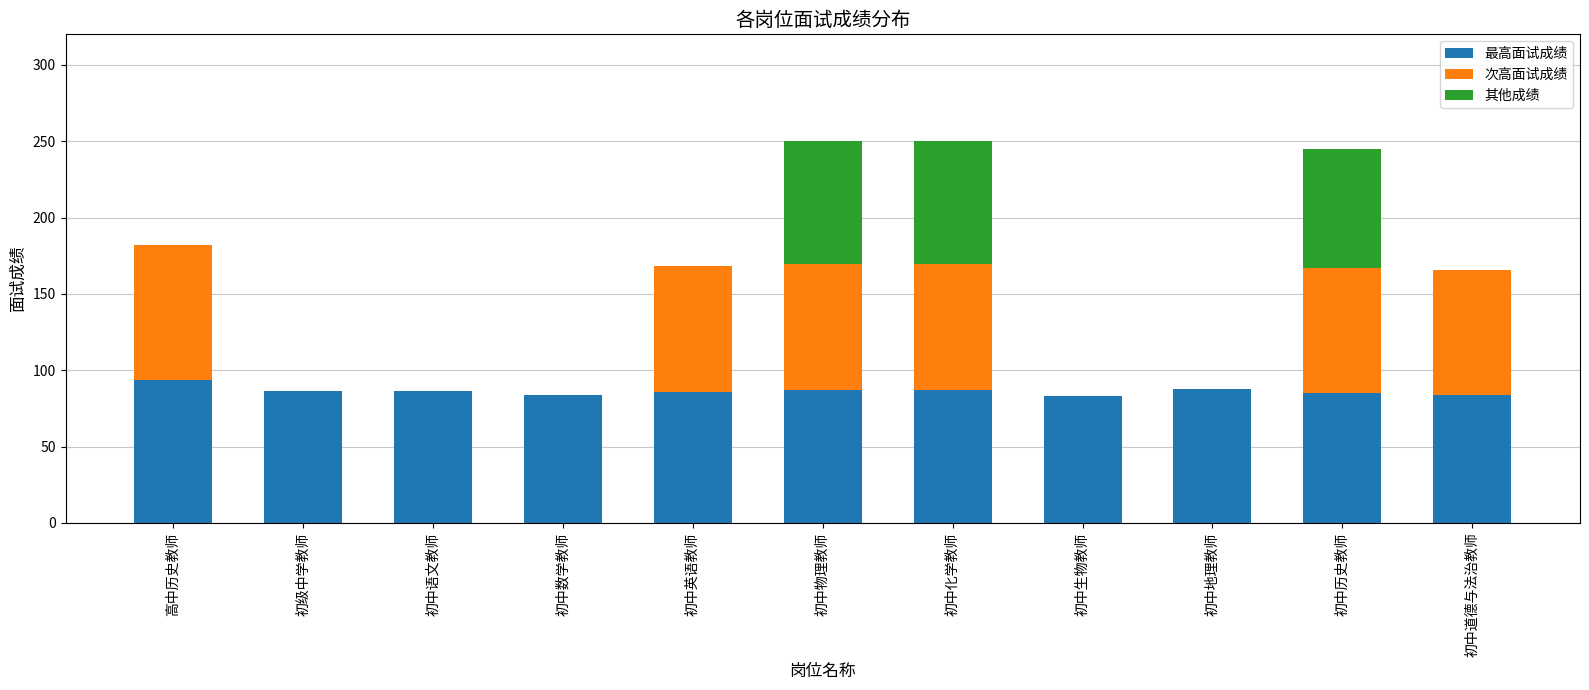

True or false: 最高面试成绩 has a value of 149.4 at 初级中学教师.

False